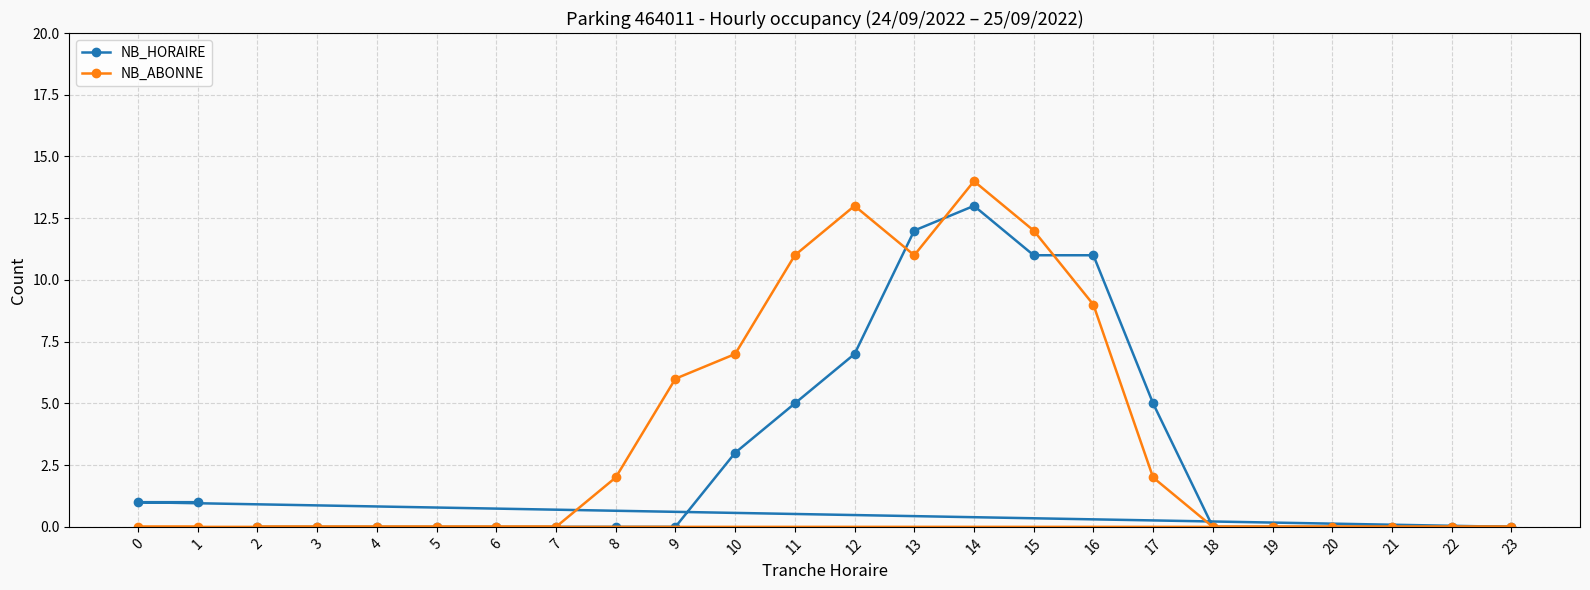

Reading left to right, what are all the values shown in this chart?

NB_HORAIRE: 0=1	1=1	2=0	3=0	4=0	5=0	6=0	7=0	8=0	9=0	10=3	11=5	12=7	13=12	14=13	15=11	16=11	17=5	18=0	19=0	20=0	21=0	22=0	23=0
NB_ABONNE: 0=0	1=0	2=0	3=0	4=0	5=0	6=0	7=0	8=2	9=6	10=7	11=11	12=13	13=11	14=14	15=12	16=9	17=2	18=0	19=0	20=0	21=0	22=0	23=0